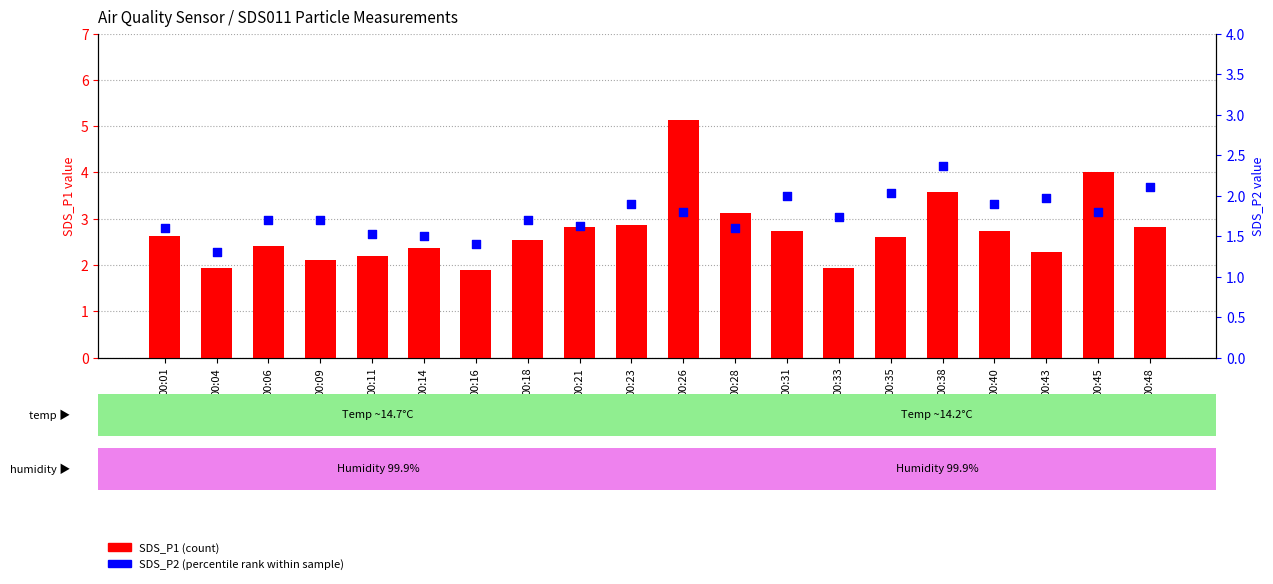

Which series has the largest total across all categories?

SDS_P1 (count)